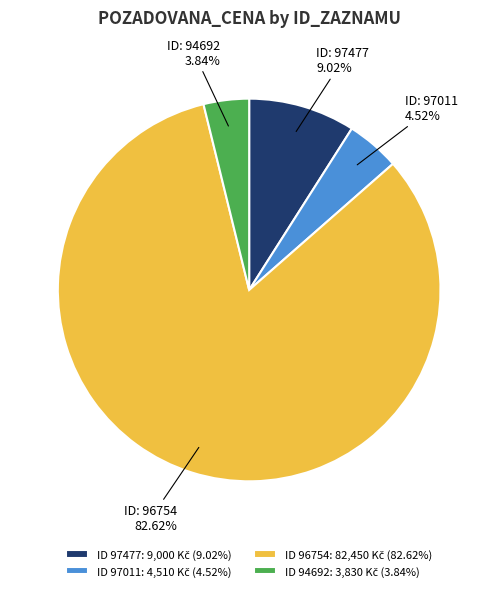

Is there any slice that represents more than half of the pie?

Yes